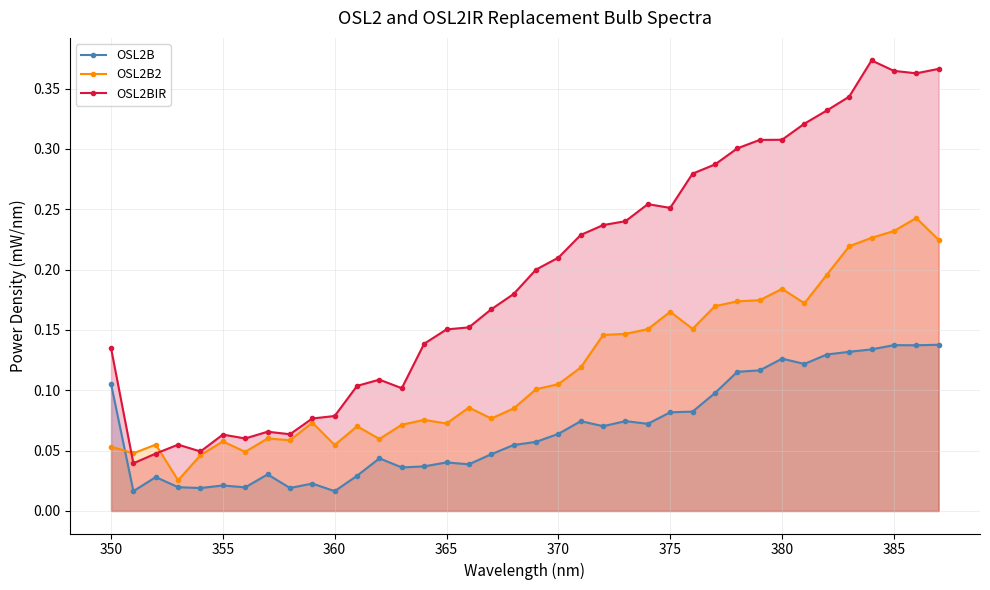

Count the number of data series in this chart.

3